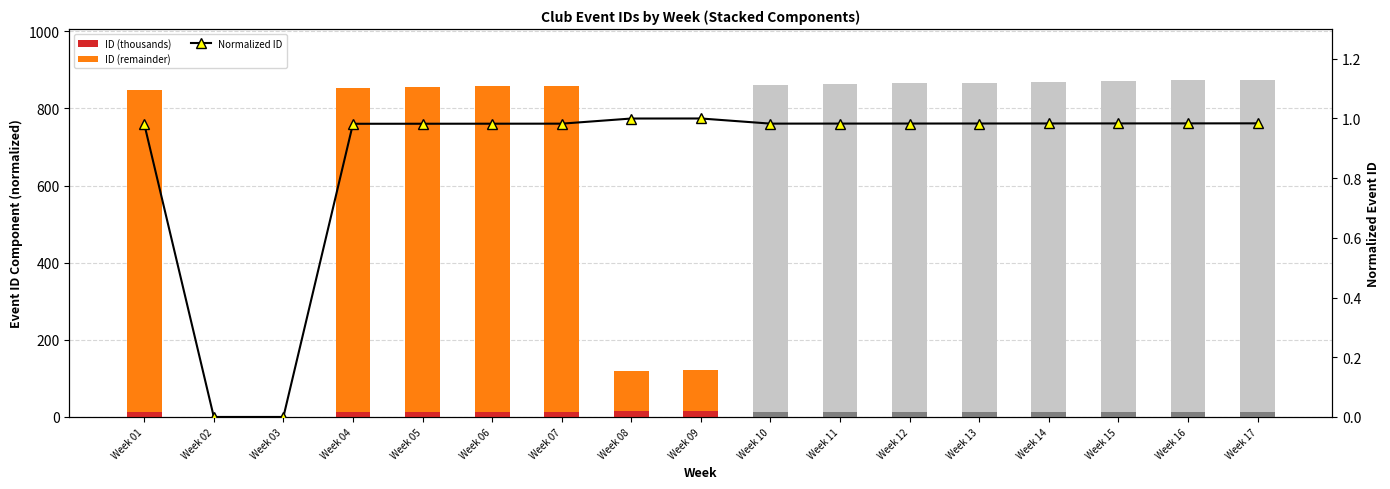

Read the ID (thousands) value at Week 14.

14.0